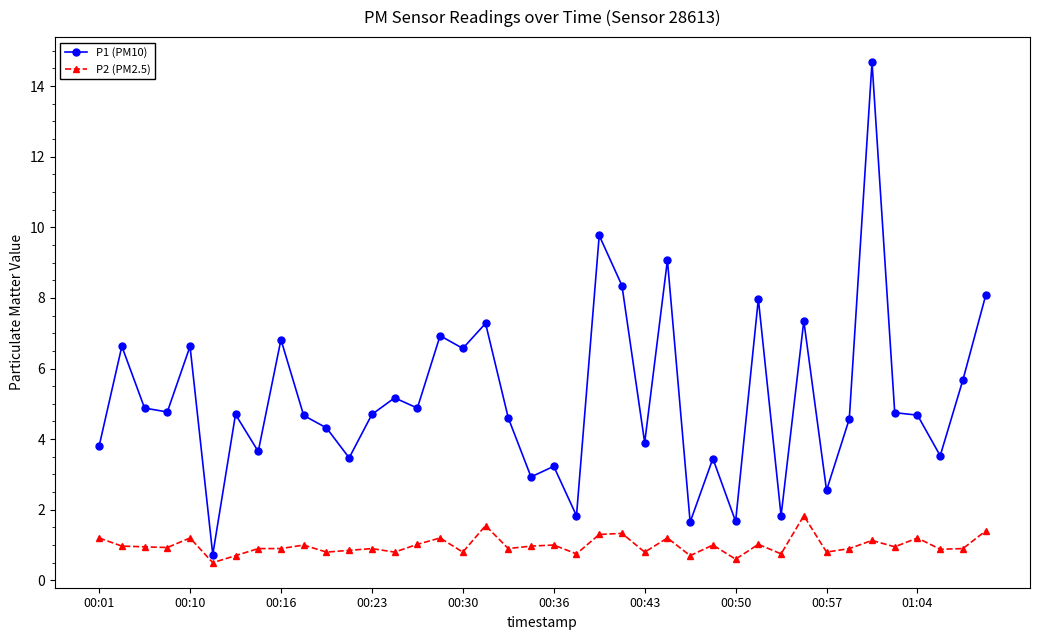

What is the value of the P2 (PM2.5) point at the 37th from the left?

1.2